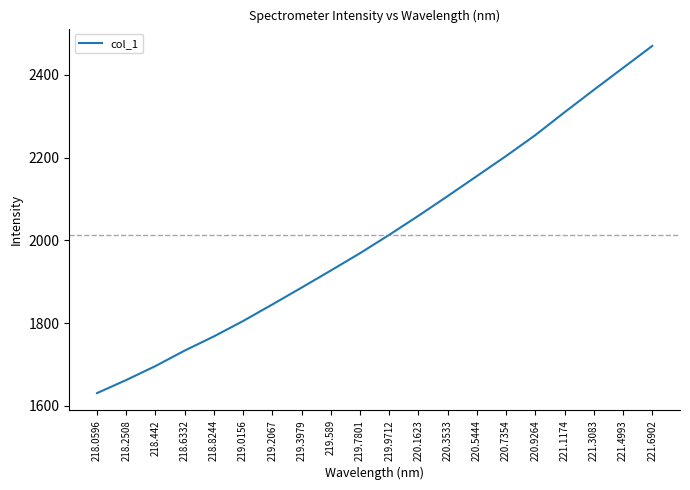

Which category has the highest value across all series?

221.6902